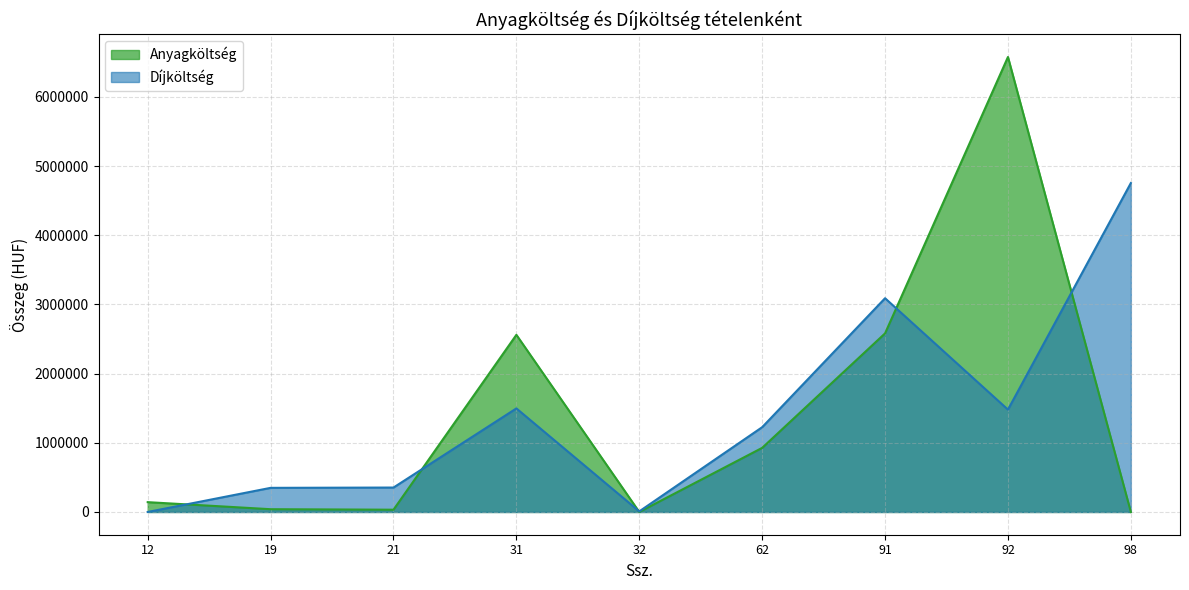

Reading left to right, list all the values displayed in this chart.

Díjköltség: 0	348750	353148	1497240	8640	1225720	3090276	1480040	4755600
Anyagköltség: 142000	40000	32800	2561225	0	926970	2582125	6578028	0